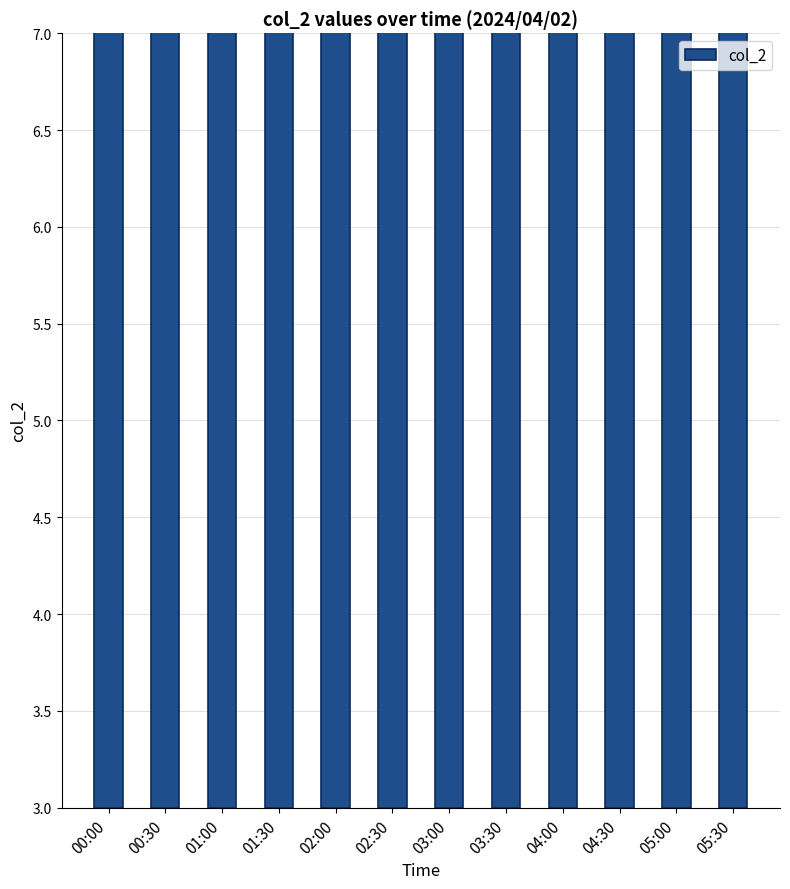

What is the label of the 8th bar from the left?

03:30